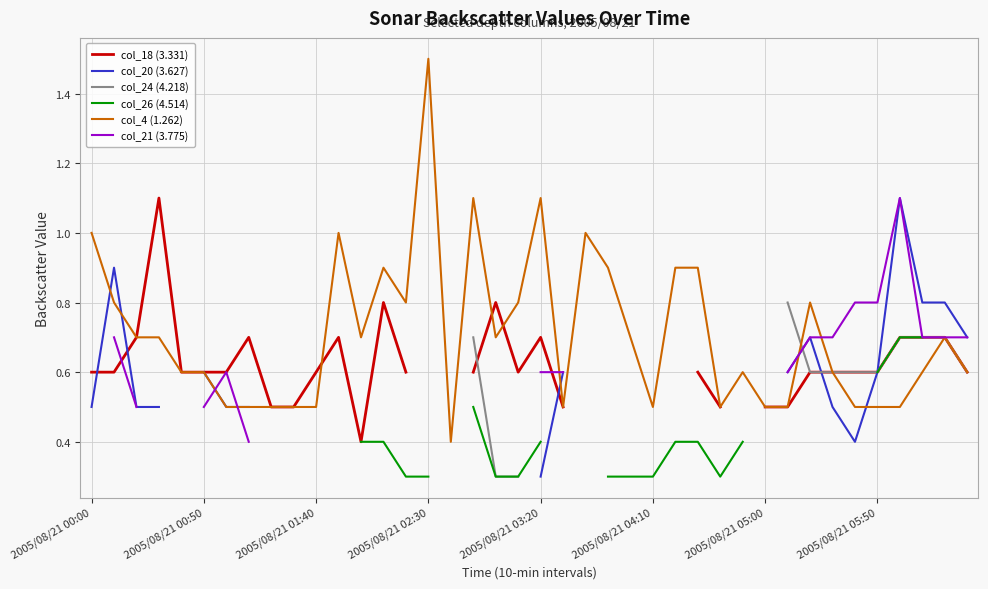

True or false: col_4 (1.262) has a value of 0.2 at 2005/08/21 04:10.

False